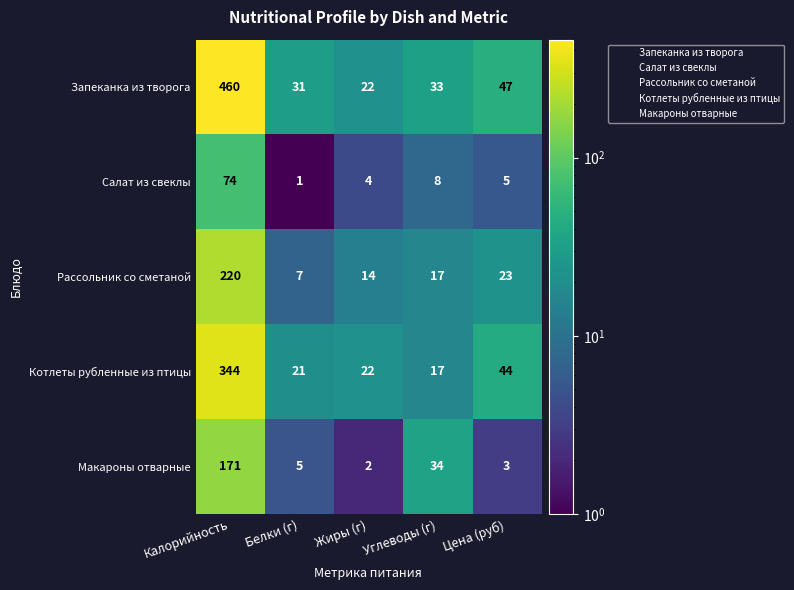

Rank the series at Белки (г) from highest to lowest value.

Запеканка из творога, Котлеты рубленные из птицы, Рассольник со сметаной, Макароны отварные, Салат из свеклы